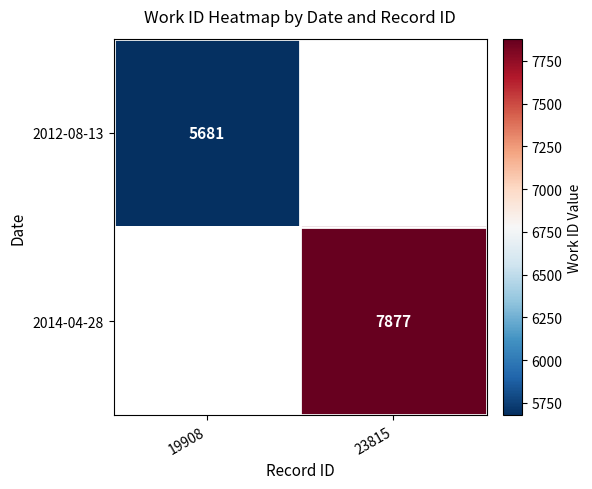

True or false: 2014-04-28 has a value of 7877 at 23815.

True